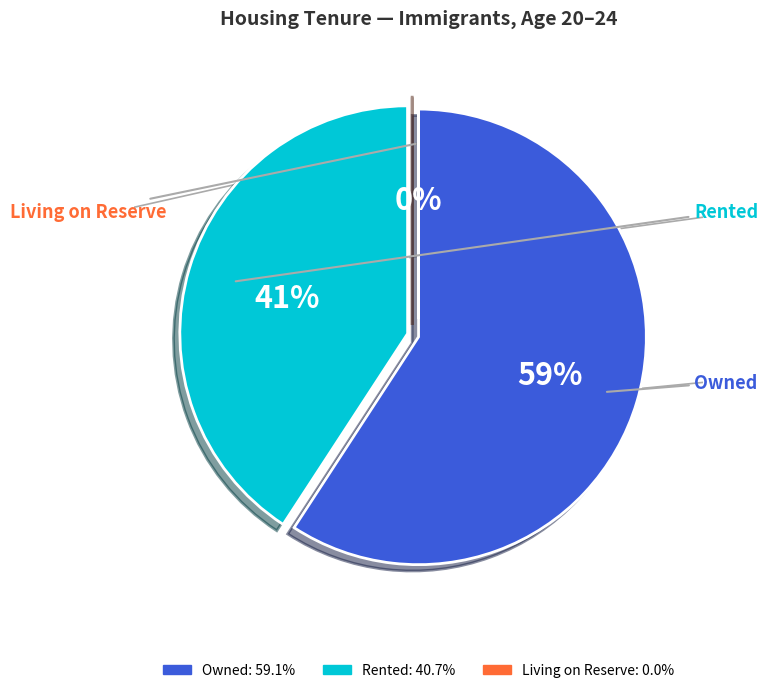

To the nearest percent, what is the average slice percentage?

33%